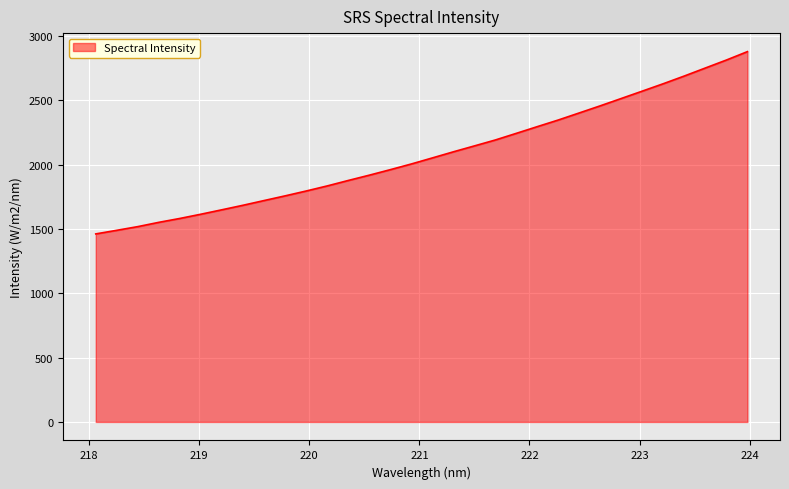

What is the greatest value displayed?

2879.6